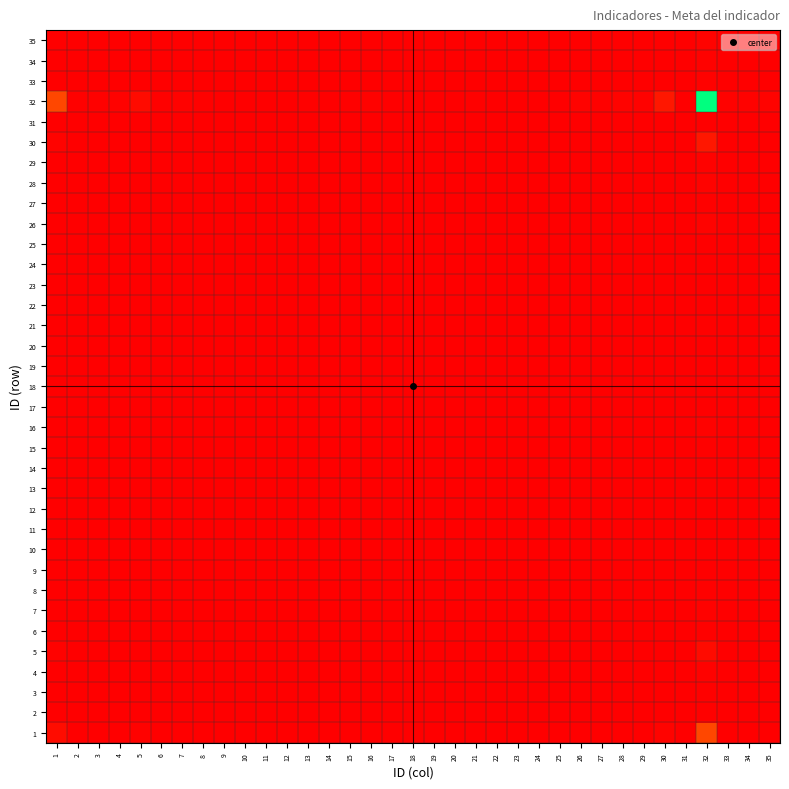

Reading left to right, what are all the values shown in this chart?

1: 1=0.0	2=0.0	3=0.0	4=0.0	5=0.0	6=0.0	7=0.0	8=0.0	9=0.0	10=0.0	11=0.0	12=0.0	13=0.0	14=0.0	15=0.0	16=0.0	17=0.0	18=0.0	19=0.0	20=0.0	21=0.0	22=0.0	23=0.0	24=0.0	25=0.0	26=0.0	27=0.0	28=0.0	29=0.0	30=0.0	31=0.0	32=0.2	33=0.0	34=0.0	35=0.0
2: 1=0.0	2=0.0	3=0.0	4=0.0	5=0.0	6=0.0	7=0.0	8=0.0	9=0.0	10=0.0	11=0.0	12=0.0	13=0.0	14=0.0	15=0.0	16=0.0	17=0.0	18=0.0	19=0.0	20=0.0	21=0.0	22=0.0	23=0.0	24=0.0	25=0.0	26=0.0	27=0.0	28=0.0	29=0.0	30=0.0	31=0.0	32=0.0	33=0.0	34=0.0	35=0.0
3: 1=0.0	2=0.0	3=0.0	4=0.0	5=0.0	6=0.0	7=0.0	8=0.0	9=0.0	10=0.0	11=0.0	12=0.0	13=0.0	14=0.0	15=0.0	16=0.0	17=0.0	18=0.0	19=0.0	20=0.0	21=0.0	22=0.0	23=0.0	24=0.0	25=0.0	26=0.0	27=0.0	28=0.0	29=0.0	30=0.0	31=0.0	32=0.0	33=0.0	34=0.0	35=0.0
4: 1=0.0	2=0.0	3=0.0	4=0.0	5=0.0	6=0.0	7=0.0	8=0.0	9=0.0	10=0.0	11=0.0	12=0.0	13=0.0	14=0.0	15=0.0	16=0.0	17=0.0	18=0.0	19=0.0	20=0.0	21=0.0	22=0.0	23=0.0	24=0.0	25=0.0	26=0.0	27=0.0	28=0.0	29=0.0	30=0.0	31=0.0	32=0.0	33=0.0	34=0.0	35=0.0
5: 1=0.0	2=0.0	3=0.0	4=0.0	5=0.0	6=0.0	7=0.0	8=0.0	9=0.0	10=0.0	11=0.0	12=0.0	13=0.0	14=0.0	15=0.0	16=0.0	17=0.0	18=0.0	19=0.0	20=0.0	21=0.0	22=0.0	23=0.0	24=0.0	25=0.0	26=0.0	27=0.0	28=0.0	29=0.0	30=0.0	31=0.0	32=0.0	33=0.0	34=0.0	35=0.0
6: 1=0.0	2=0.0	3=0.0	4=0.0	5=0.0	6=0.0	7=0.0	8=0.0	9=0.0	10=0.0	11=0.0	12=0.0	13=0.0	14=0.0	15=0.0	16=0.0	17=0.0	18=0.0	19=0.0	20=0.0	21=0.0	22=0.0	23=0.0	24=0.0	25=0.0	26=0.0	27=0.0	28=0.0	29=0.0	30=0.0	31=0.0	32=0.0	33=0.0	34=0.0	35=0.0
7: 1=0.0	2=0.0	3=0.0	4=0.0	5=0.0	6=0.0	7=0.0	8=0.0	9=0.0	10=0.0	11=0.0	12=0.0	13=0.0	14=0.0	15=0.0	16=0.0	17=0.0	18=0.0	19=0.0	20=0.0	21=0.0	22=0.0	23=0.0	24=0.0	25=0.0	26=0.0	27=0.0	28=0.0	29=0.0	30=0.0	31=0.0	32=0.0	33=0.0	34=0.0	35=0.0
8: 1=0.0	2=0.0	3=0.0	4=0.0	5=0.0	6=0.0	7=0.0	8=0.0	9=0.0	10=0.0	11=0.0	12=0.0	13=0.0	14=0.0	15=0.0	16=0.0	17=0.0	18=0.0	19=0.0	20=0.0	21=0.0	22=0.0	23=0.0	24=0.0	25=0.0	26=0.0	27=0.0	28=0.0	29=0.0	30=0.0	31=0.0	32=0.0	33=0.0	34=0.0	35=0.0
9: 1=0.0	2=0.0	3=0.0	4=0.0	5=0.0	6=0.0	7=0.0	8=0.0	9=0.0	10=0.0	11=0.0	12=0.0	13=0.0	14=0.0	15=0.0	16=0.0	17=0.0	18=0.0	19=0.0	20=0.0	21=0.0	22=0.0	23=0.0	24=0.0	25=0.0	26=0.0	27=0.0	28=0.0	29=0.0	30=0.0	31=0.0	32=0.0	33=0.0	34=0.0	35=0.0
10: 1=0.0	2=0.0	3=0.0	4=0.0	5=0.0	6=0.0	7=0.0	8=0.0	9=0.0	10=0.0	11=0.0	12=0.0	13=0.0	14=0.0	15=0.0	16=0.0	17=0.0	18=0.0	19=0.0	20=0.0	21=0.0	22=0.0	23=0.0	24=0.0	25=0.0	26=0.0	27=0.0	28=0.0	29=0.0	30=0.0	31=0.0	32=0.0	33=0.0	34=0.0	35=0.0
11: 1=0.0	2=0.0	3=0.0	4=0.0	5=0.0	6=0.0	7=0.0	8=0.0	9=0.0	10=0.0	11=0.0	12=0.0	13=0.0	14=0.0	15=0.0	16=0.0	17=0.0	18=0.0	19=0.0	20=0.0	21=0.0	22=0.0	23=0.0	24=0.0	25=0.0	26=0.0	27=0.0	28=0.0	29=0.0	30=0.0	31=0.0	32=0.0	33=0.0	34=0.0	35=0.0
12: 1=0.0	2=0.0	3=0.0	4=0.0	5=0.0	6=0.0	7=0.0	8=0.0	9=0.0	10=0.0	11=0.0	12=0.0	13=0.0	14=0.0	15=0.0	16=0.0	17=0.0	18=0.0	19=0.0	20=0.0	21=0.0	22=0.0	23=0.0	24=0.0	25=0.0	26=0.0	27=0.0	28=0.0	29=0.0	30=0.0	31=0.0	32=0.0	33=0.0	34=0.0	35=0.0
13: 1=0.0	2=0.0	3=0.0	4=0.0	5=0.0	6=0.0	7=0.0	8=0.0	9=0.0	10=0.0	11=0.0	12=0.0	13=0.0	14=0.0	15=0.0	16=0.0	17=0.0	18=0.0	19=0.0	20=0.0	21=0.0	22=0.0	23=0.0	24=0.0	25=0.0	26=0.0	27=0.0	28=0.0	29=0.0	30=0.0	31=0.0	32=0.0	33=0.0	34=0.0	35=0.0
14: 1=0.0	2=0.0	3=0.0	4=0.0	5=0.0	6=0.0	7=0.0	8=0.0	9=0.0	10=0.0	11=0.0	12=0.0	13=0.0	14=0.0	15=0.0	16=0.0	17=0.0	18=0.0	19=0.0	20=0.0	21=0.0	22=0.0	23=0.0	24=0.0	25=0.0	26=0.0	27=0.0	28=0.0	29=0.0	30=0.0	31=0.0	32=0.0	33=0.0	34=0.0	35=0.0
15: 1=0.0	2=0.0	3=0.0	4=0.0	5=0.0	6=0.0	7=0.0	8=0.0	9=0.0	10=0.0	11=0.0	12=0.0	13=0.0	14=0.0	15=0.0	16=0.0	17=0.0	18=0.0	19=0.0	20=0.0	21=0.0	22=0.0	23=0.0	24=0.0	25=0.0	26=0.0	27=0.0	28=0.0	29=0.0	30=0.0	31=0.0	32=0.0	33=0.0	34=0.0	35=0.0
16: 1=0.0	2=0.0	3=0.0	4=0.0	5=0.0	6=0.0	7=0.0	8=0.0	9=0.0	10=0.0	11=0.0	12=0.0	13=0.0	14=0.0	15=0.0	16=0.0	17=0.0	18=0.0	19=0.0	20=0.0	21=0.0	22=0.0	23=0.0	24=0.0	25=0.0	26=0.0	27=0.0	28=0.0	29=0.0	30=0.0	31=0.0	32=0.0	33=0.0	34=0.0	35=0.0
17: 1=0.0	2=0.0	3=0.0	4=0.0	5=0.0	6=0.0	7=0.0	8=0.0	9=0.0	10=0.0	11=0.0	12=0.0	13=0.0	14=0.0	15=0.0	16=0.0	17=0.0	18=0.0	19=0.0	20=0.0	21=0.0	22=0.0	23=0.0	24=0.0	25=0.0	26=0.0	27=0.0	28=0.0	29=0.0	30=0.0	31=0.0	32=0.0	33=0.0	34=0.0	35=0.0
18: 1=0.0	2=0.0	3=0.0	4=0.0	5=0.0	6=0.0	7=0.0	8=0.0	9=0.0	10=0.0	11=0.0	12=0.0	13=0.0	14=0.0	15=0.0	16=0.0	17=0.0	18=0.0	19=0.0	20=0.0	21=0.0	22=0.0	23=0.0	24=0.0	25=0.0	26=0.0	27=0.0	28=0.0	29=0.0	30=0.0	31=0.0	32=0.0	33=0.0	34=0.0	35=0.0
19: 1=0.0	2=0.0	3=0.0	4=0.0	5=0.0	6=0.0	7=0.0	8=0.0	9=0.0	10=0.0	11=0.0	12=0.0	13=0.0	14=0.0	15=0.0	16=0.0	17=0.0	18=0.0	19=0.0	20=0.0	21=0.0	22=0.0	23=0.0	24=0.0	25=0.0	26=0.0	27=0.0	28=0.0	29=0.0	30=0.0	31=0.0	32=0.0	33=0.0	34=0.0	35=0.0
20: 1=0.0	2=0.0	3=0.0	4=0.0	5=0.0	6=0.0	7=0.0	8=0.0	9=0.0	10=0.0	11=0.0	12=0.0	13=0.0	14=0.0	15=0.0	16=0.0	17=0.0	18=0.0	19=0.0	20=0.0	21=0.0	22=0.0	23=0.0	24=0.0	25=0.0	26=0.0	27=0.0	28=0.0	29=0.0	30=0.0	31=0.0	32=0.0	33=0.0	34=0.0	35=0.0
21: 1=0.0	2=0.0	3=0.0	4=0.0	5=0.0	6=0.0	7=0.0	8=0.0	9=0.0	10=0.0	11=0.0	12=0.0	13=0.0	14=0.0	15=0.0	16=0.0	17=0.0	18=0.0	19=0.0	20=0.0	21=0.0	22=0.0	23=0.0	24=0.0	25=0.0	26=0.0	27=0.0	28=0.0	29=0.0	30=0.0	31=0.0	32=0.0	33=0.0	34=0.0	35=0.0
22: 1=0.0	2=0.0	3=0.0	4=0.0	5=0.0	6=0.0	7=0.0	8=0.0	9=0.0	10=0.0	11=0.0	12=0.0	13=0.0	14=0.0	15=0.0	16=0.0	17=0.0	18=0.0	19=0.0	20=0.0	21=0.0	22=0.0	23=0.0	24=0.0	25=0.0	26=0.0	27=0.0	28=0.0	29=0.0	30=0.0	31=0.0	32=0.0	33=0.0	34=0.0	35=0.0
23: 1=0.0	2=0.0	3=0.0	4=0.0	5=0.0	6=0.0	7=0.0	8=0.0	9=0.0	10=0.0	11=0.0	12=0.0	13=0.0	14=0.0	15=0.0	16=0.0	17=0.0	18=0.0	19=0.0	20=0.0	21=0.0	22=0.0	23=0.0	24=0.0	25=0.0	26=0.0	27=0.0	28=0.0	29=0.0	30=0.0	31=0.0	32=0.0	33=0.0	34=0.0	35=0.0
24: 1=0.0	2=0.0	3=0.0	4=0.0	5=0.0	6=0.0	7=0.0	8=0.0	9=0.0	10=0.0	11=0.0	12=0.0	13=0.0	14=0.0	15=0.0	16=0.0	17=0.0	18=0.0	19=0.0	20=0.0	21=0.0	22=0.0	23=0.0	24=0.0	25=0.0	26=0.0	27=0.0	28=0.0	29=0.0	30=0.0	31=0.0	32=0.0	33=0.0	34=0.0	35=0.0
25: 1=0.0	2=0.0	3=0.0	4=0.0	5=0.0	6=0.0	7=0.0	8=0.0	9=0.0	10=0.0	11=0.0	12=0.0	13=0.0	14=0.0	15=0.0	16=0.0	17=0.0	18=0.0	19=0.0	20=0.0	21=0.0	22=0.0	23=0.0	24=0.0	25=0.0	26=0.0	27=0.0	28=0.0	29=0.0	30=0.0	31=0.0	32=0.0	33=0.0	34=0.0	35=0.0
26: 1=0.0	2=0.0	3=0.0	4=0.0	5=0.0	6=0.0	7=0.0	8=0.0	9=0.0	10=0.0	11=0.0	12=0.0	13=0.0	14=0.0	15=0.0	16=0.0	17=0.0	18=0.0	19=0.0	20=0.0	21=0.0	22=0.0	23=0.0	24=0.0	25=0.0	26=0.0	27=0.0	28=0.0	29=0.0	30=0.0	31=0.0	32=0.0	33=0.0	34=0.0	35=0.0
27: 1=0.0	2=0.0	3=0.0	4=0.0	5=0.0	6=0.0	7=0.0	8=0.0	9=0.0	10=0.0	11=0.0	12=0.0	13=0.0	14=0.0	15=0.0	16=0.0	17=0.0	18=0.0	19=0.0	20=0.0	21=0.0	22=0.0	23=0.0	24=0.0	25=0.0	26=0.0	27=0.0	28=0.0	29=0.0	30=0.0	31=0.0	32=0.0	33=0.0	34=0.0	35=0.0
28: 1=0.0	2=0.0	3=0.0	4=0.0	5=0.0	6=0.0	7=0.0	8=0.0	9=0.0	10=0.0	11=0.0	12=0.0	13=0.0	14=0.0	15=0.0	16=0.0	17=0.0	18=0.0	19=0.0	20=0.0	21=0.0	22=0.0	23=0.0	24=0.0	25=0.0	26=0.0	27=0.0	28=0.0	29=0.0	30=0.0	31=0.0	32=0.0	33=0.0	34=0.0	35=0.0
29: 1=0.0	2=0.0	3=0.0	4=0.0	5=0.0	6=0.0	7=0.0	8=0.0	9=0.0	10=0.0	11=0.0	12=0.0	13=0.0	14=0.0	15=0.0	16=0.0	17=0.0	18=0.0	19=0.0	20=0.0	21=0.0	22=0.0	23=0.0	24=0.0	25=0.0	26=0.0	27=0.0	28=0.0	29=0.0	30=0.0	31=0.0	32=0.0	33=0.0	34=0.0	35=0.0
30: 1=0.0	2=0.0	3=0.0	4=0.0	5=0.0	6=0.0	7=0.0	8=0.0	9=0.0	10=0.0	11=0.0	12=0.0	13=0.0	14=0.0	15=0.0	16=0.0	17=0.0	18=0.0	19=0.0	20=0.0	21=0.0	22=0.0	23=0.0	24=0.0	25=0.0	26=0.0	27=0.0	28=0.0	29=0.0	30=0.0	31=0.0	32=0.1	33=0.0	34=0.0	35=0.0
31: 1=0.0	2=0.0	3=0.0	4=0.0	5=0.0	6=0.0	7=0.0	8=0.0	9=0.0	10=0.0	11=0.0	12=0.0	13=0.0	14=0.0	15=0.0	16=0.0	17=0.0	18=0.0	19=0.0	20=0.0	21=0.0	22=0.0	23=0.0	24=0.0	25=0.0	26=0.0	27=0.0	28=0.0	29=0.0	30=0.0	31=0.0	32=0.0	33=0.0	34=0.0	35=0.0
32: 1=0.2	2=0.0	3=0.0	4=0.0	5=0.0	6=0.0	7=0.0	8=0.0	9=0.0	10=0.0	11=0.0	12=0.0	13=0.0	14=0.0	15=0.0	16=0.0	17=0.0	18=0.0	19=0.0	20=0.0	21=0.0	22=0.0	23=0.0	24=0.0	25=0.0	26=0.0	27=0.0	28=0.0	29=0.0	30=0.1	31=0.0	32=1.0	33=0.0	34=0.0	35=0.0
33: 1=0.0	2=0.0	3=0.0	4=0.0	5=0.0	6=0.0	7=0.0	8=0.0	9=0.0	10=0.0	11=0.0	12=0.0	13=0.0	14=0.0	15=0.0	16=0.0	17=0.0	18=0.0	19=0.0	20=0.0	21=0.0	22=0.0	23=0.0	24=0.0	25=0.0	26=0.0	27=0.0	28=0.0	29=0.0	30=0.0	31=0.0	32=0.0	33=0.0	34=0.0	35=0.0
34: 1=0.0	2=0.0	3=0.0	4=0.0	5=0.0	6=0.0	7=0.0	8=0.0	9=0.0	10=0.0	11=0.0	12=0.0	13=0.0	14=0.0	15=0.0	16=0.0	17=0.0	18=0.0	19=0.0	20=0.0	21=0.0	22=0.0	23=0.0	24=0.0	25=0.0	26=0.0	27=0.0	28=0.0	29=0.0	30=0.0	31=0.0	32=0.0	33=0.0	34=0.0	35=0.0
35: 1=0.0	2=0.0	3=0.0	4=0.0	5=0.0	6=0.0	7=0.0	8=0.0	9=0.0	10=0.0	11=0.0	12=0.0	13=0.0	14=0.0	15=0.0	16=0.0	17=0.0	18=0.0	19=0.0	20=0.0	21=0.0	22=0.0	23=0.0	24=0.0	25=0.0	26=0.0	27=0.0	28=0.0	29=0.0	30=0.0	31=0.0	32=0.0	33=0.0	34=0.0	35=0.0